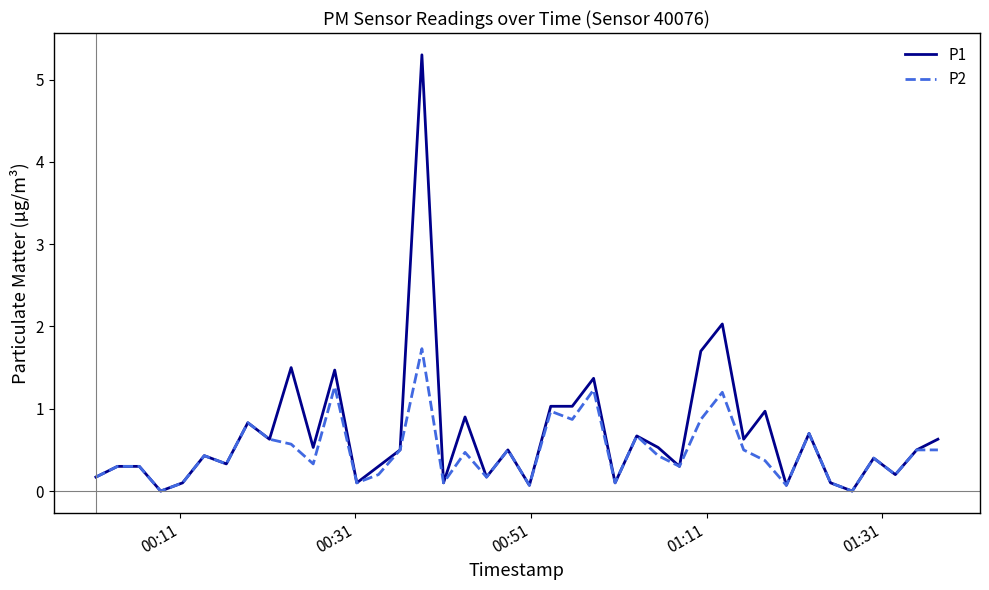

True or false: P1 has more than 2 points higher than both neighbors.

True